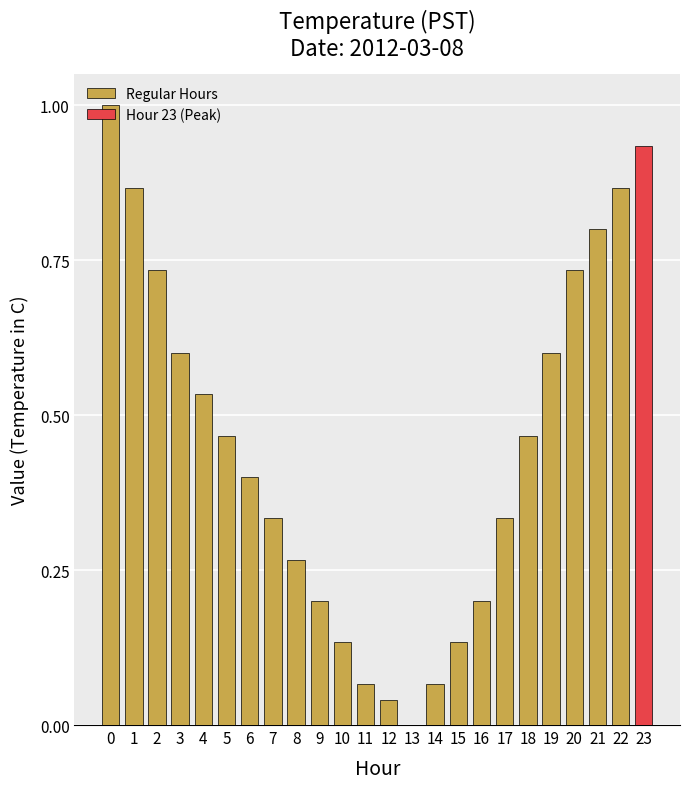

What is the sum of all values?

10.8